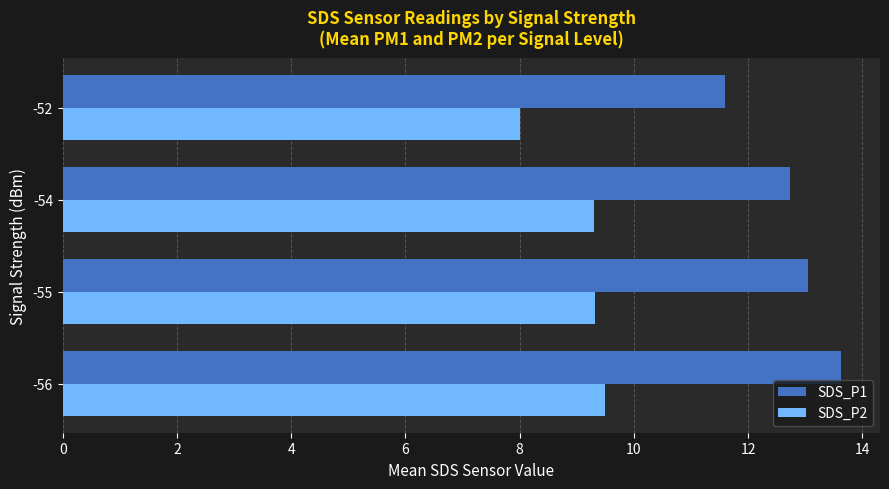

Which category has the lowest value across all series?

-52